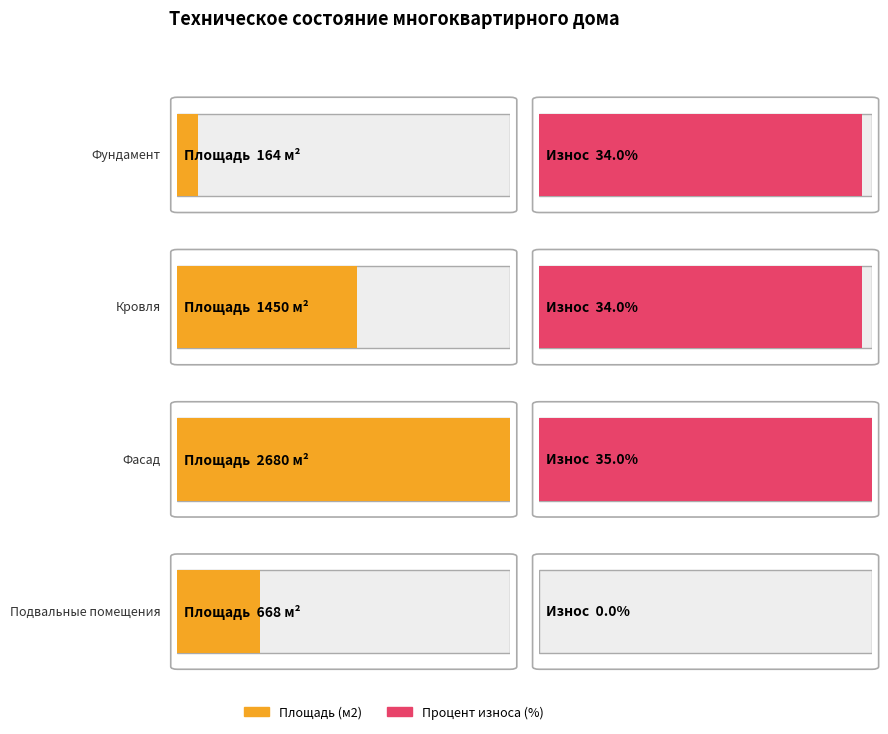

What is the average value of the Площадь (м2) series?

1240.5